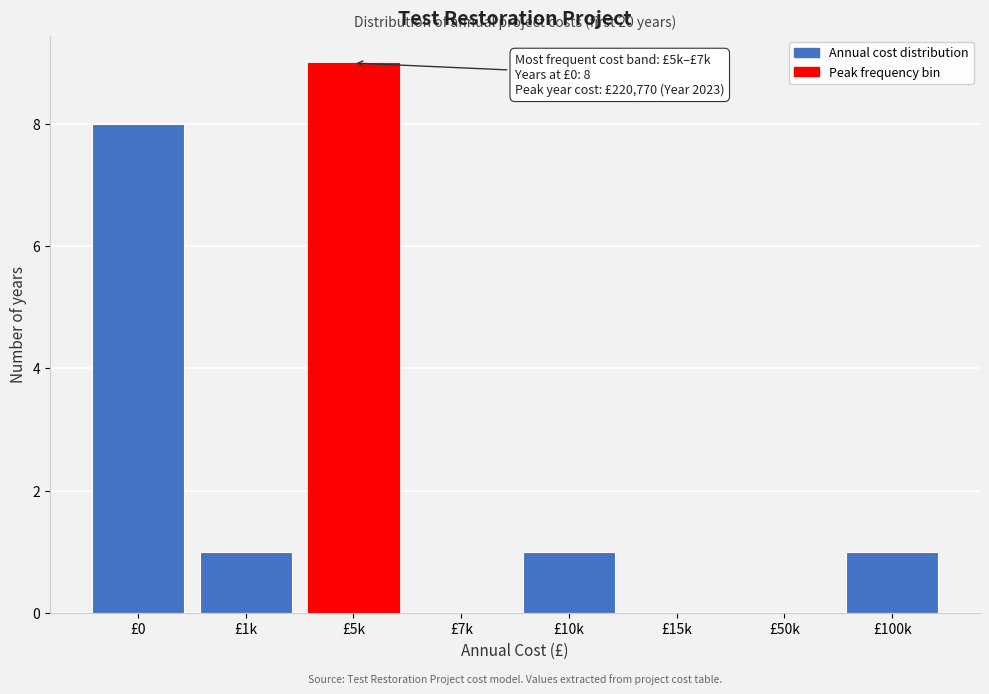

Reading right to left, extract all data points from this chart.

£100k=1	£50k=0	£15k=0	£10k=1	£7k=0	£5k=9	£1k=1	£0=8